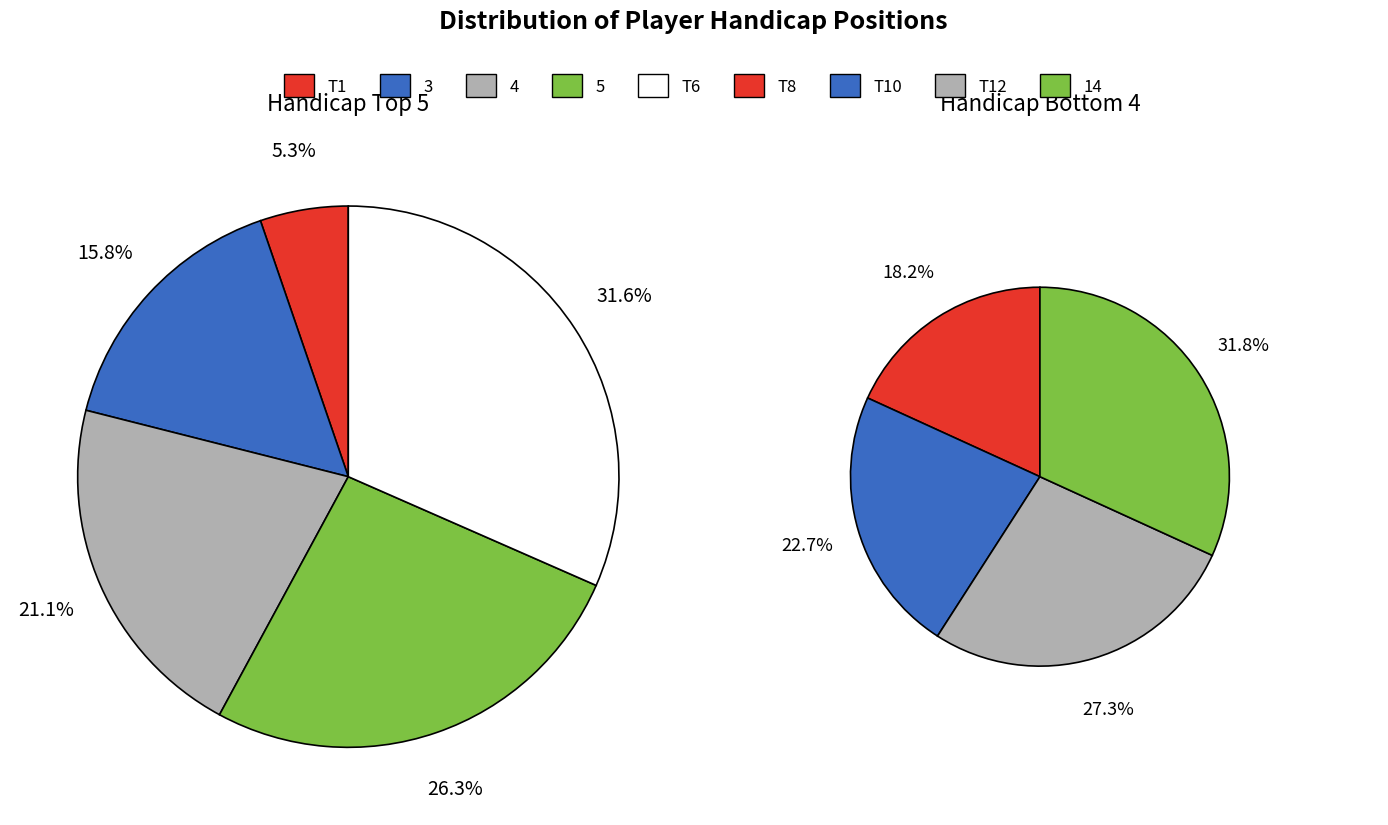

What is the change in value from T1 to 3?

+2